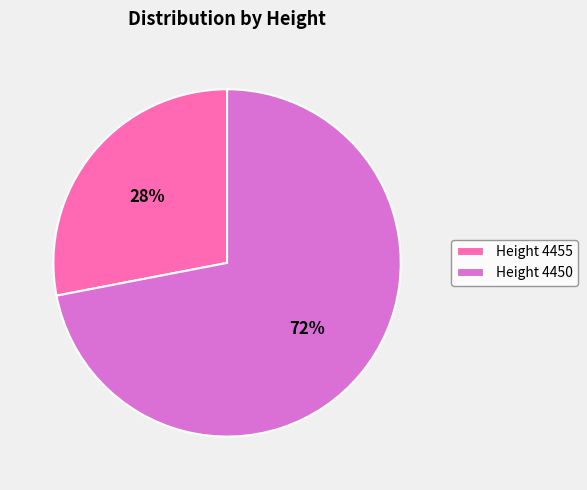

What percentage is the Height 4450 slice, to the nearest percent?

72%